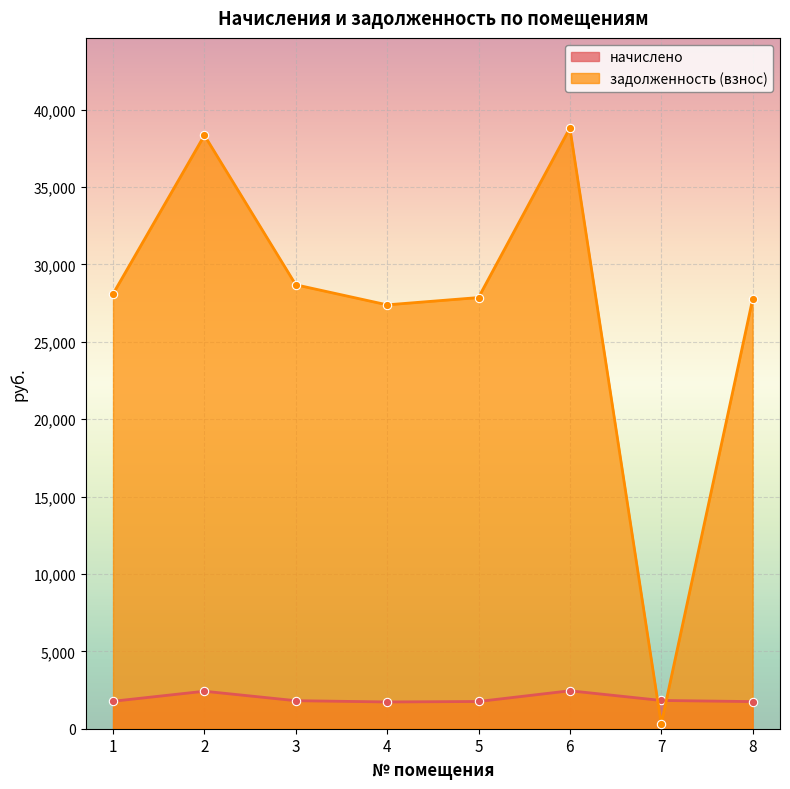

Where is the first local maximum for задолженность (взнос)?

2